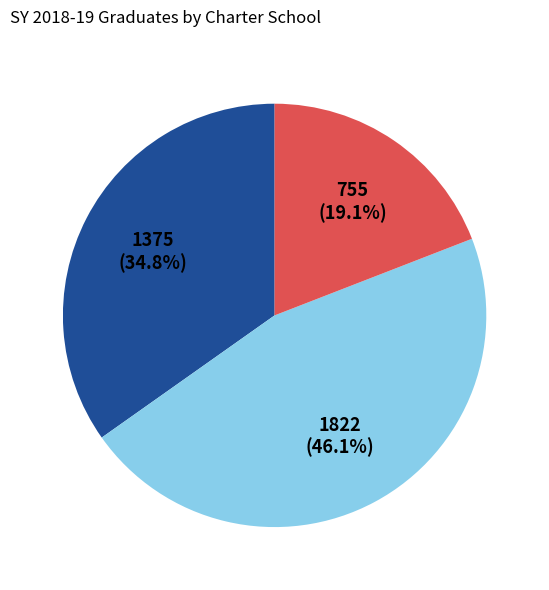

Is there any slice that represents more than half of the pie?

No